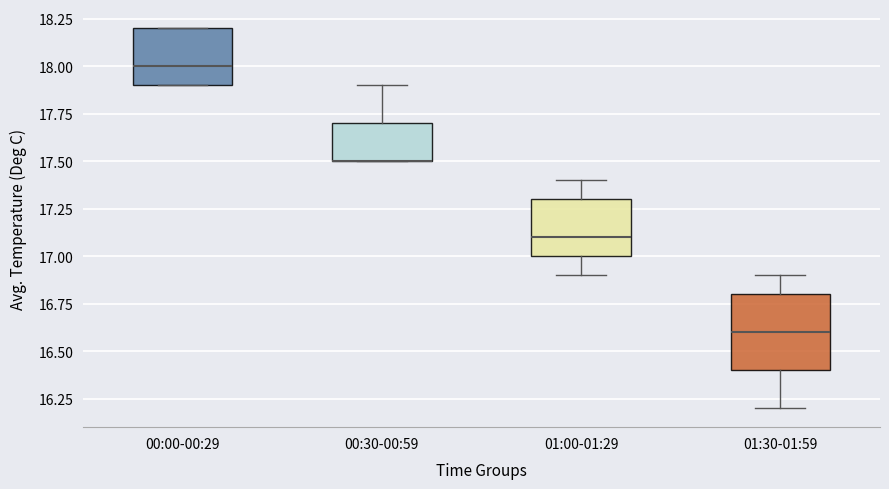

Where does the upper whisker of the box for 01:30-01:59 end on the y-axis? The values are not printed on the chart, so give them approximately, as read against the axis.

16.9